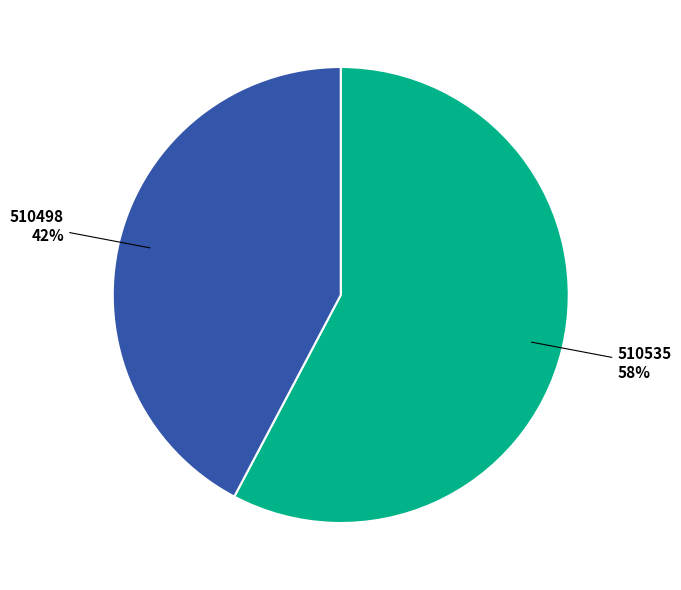

Is there any slice that represents more than half of the pie?

Yes